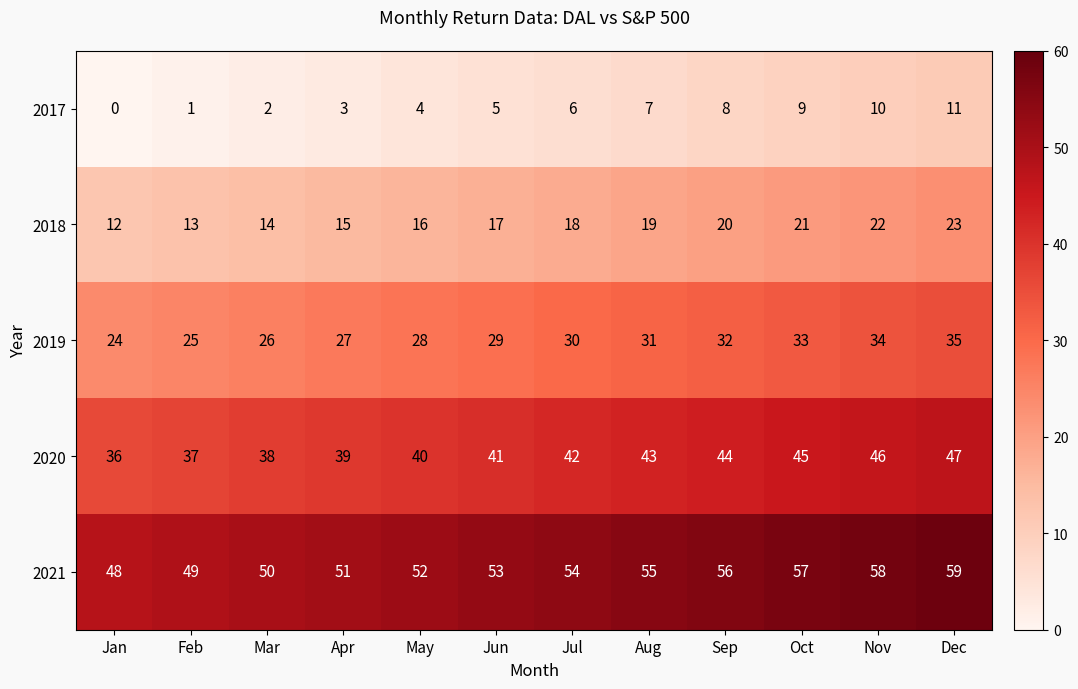

The value of 2018 at Jul is 7. True or false?

False